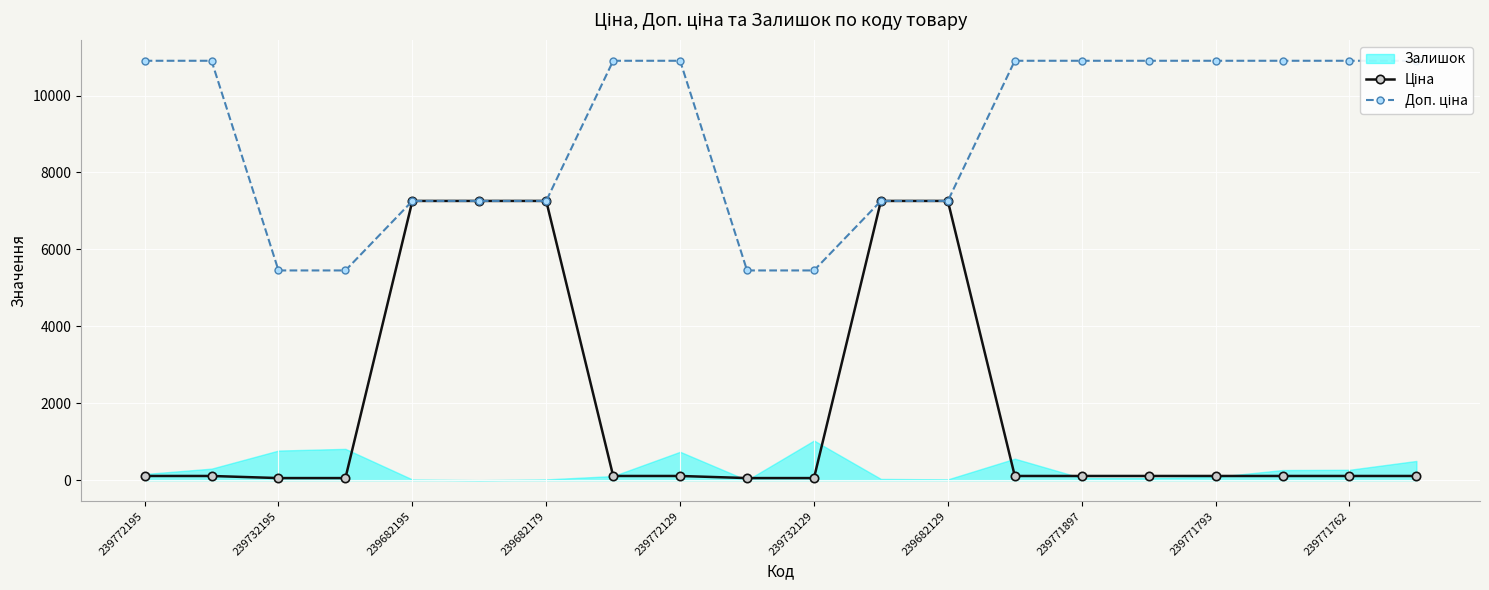

What is the value of the Доп. ціна point at the 12th from the left?

7258.9